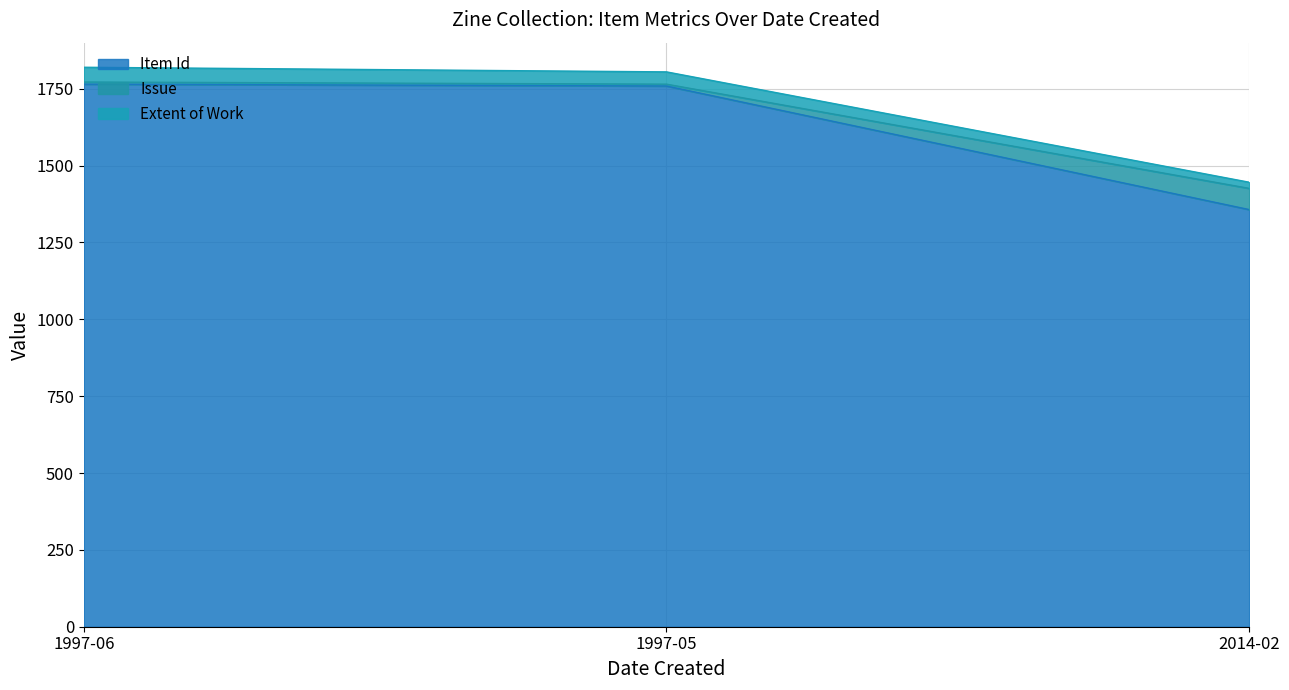

What is the value of the Issue point at the 1st from the left?

1772